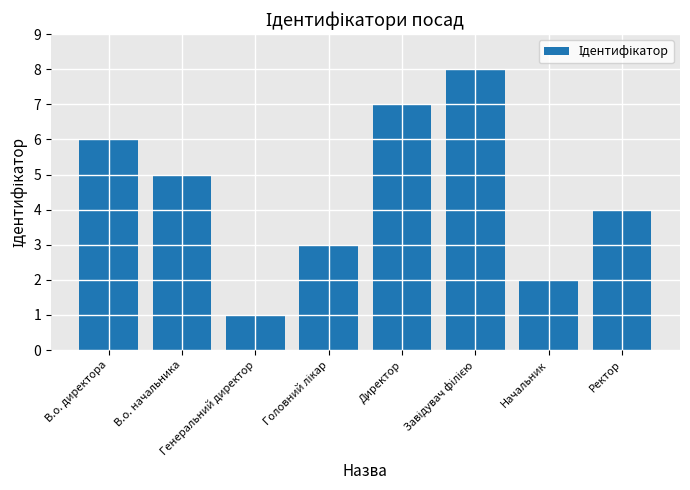

What is the greatest value displayed?

8